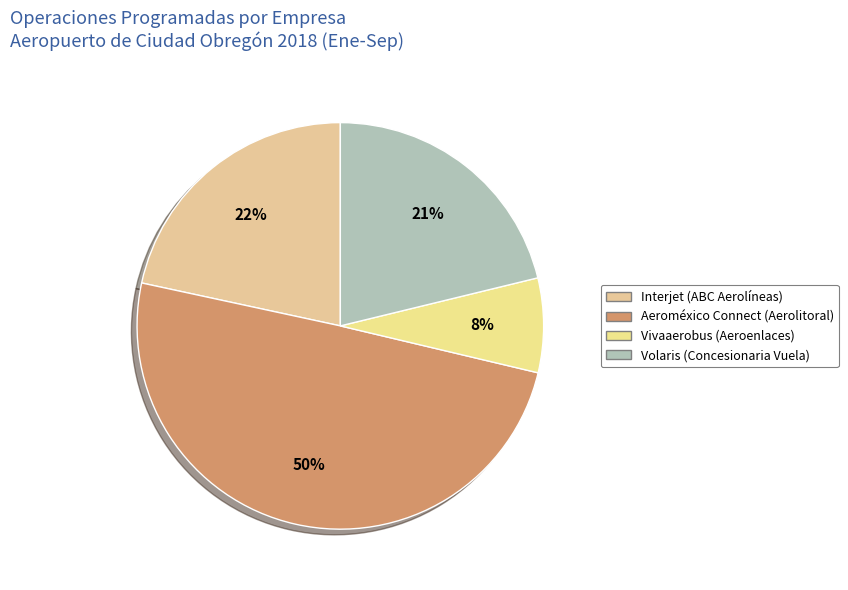

Count the number of slices in the pie.

4